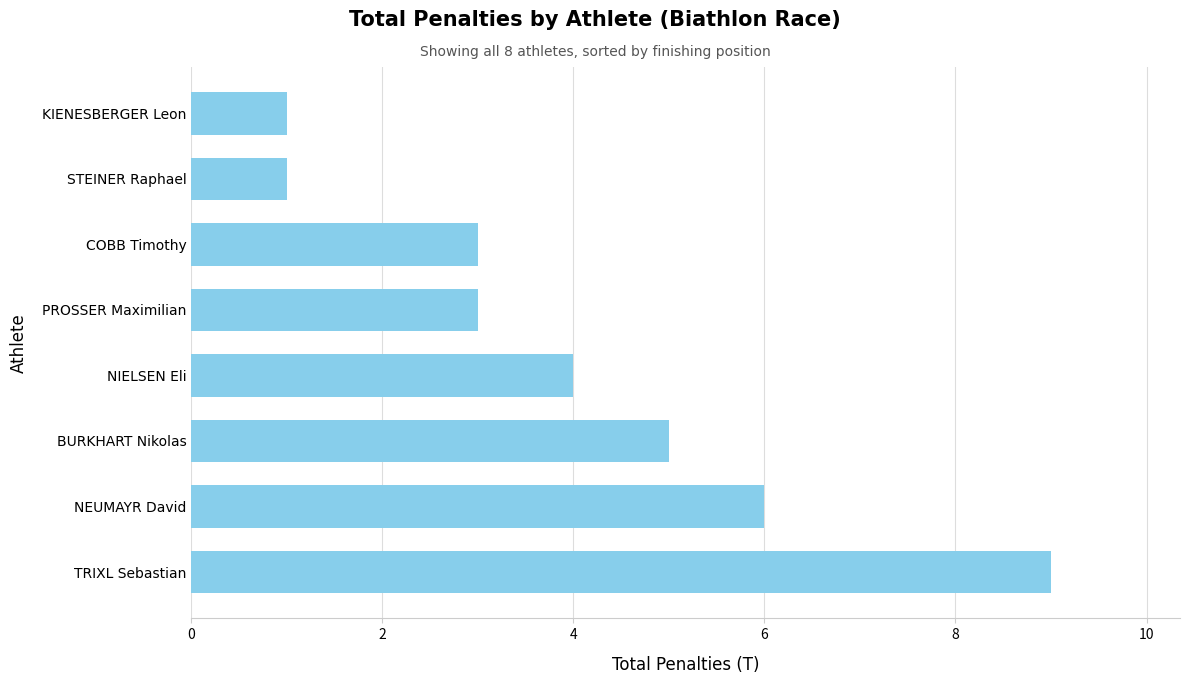

Which category has the highest value across all series?

TRIXL Sebastian